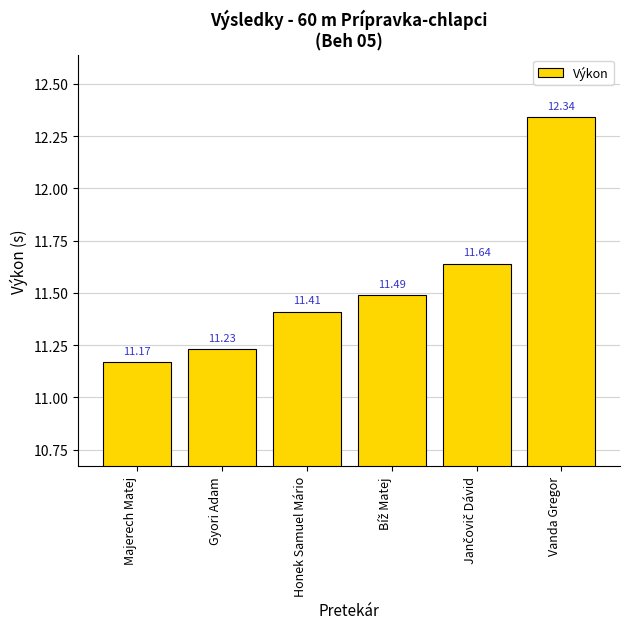

What is the change in value from Majerech Matej to Honek Samuel Mário?

+0.2